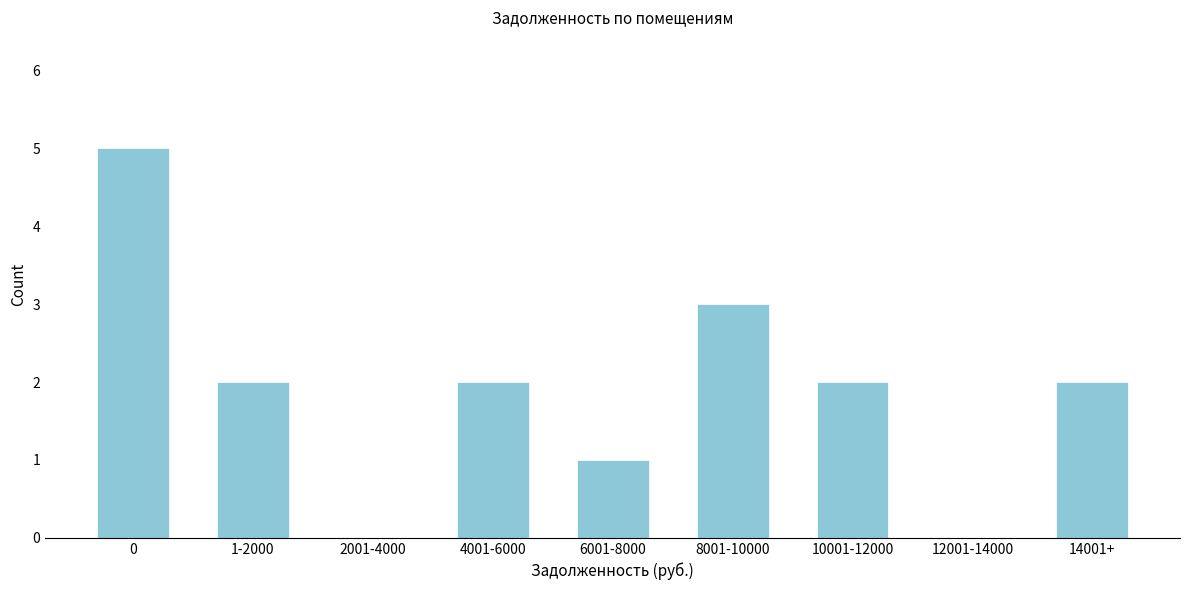

Reading right to left, extract all data points from this chart.

14001+=2	12001-14000=0	10001-12000=2	8001-10000=3	6001-8000=1	4001-6000=2	2001-4000=0	1-2000=2	0=5